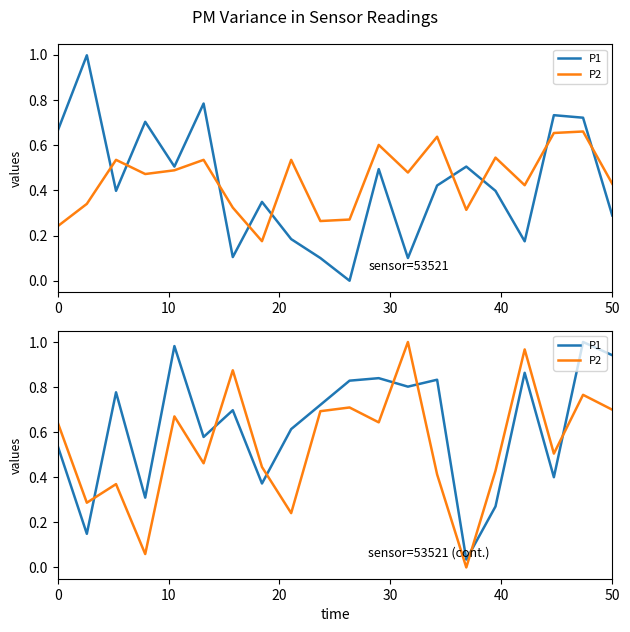

Reading left to right, extract all data points from this chart.

P1: 0.5	0.1	0.8	0.3	1.0	0.6	0.7	0.4	0.6	0.7	0.8	0.8	0.8	0.8	0.0	0.3	0.9	0.4	1.0	0.9
P2: 0.6	0.3	0.4	0.1	0.7	0.5	0.9	0.4	0.2	0.7	0.7	0.6	1.0	0.4	0.0	0.4	1.0	0.5	0.8	0.7